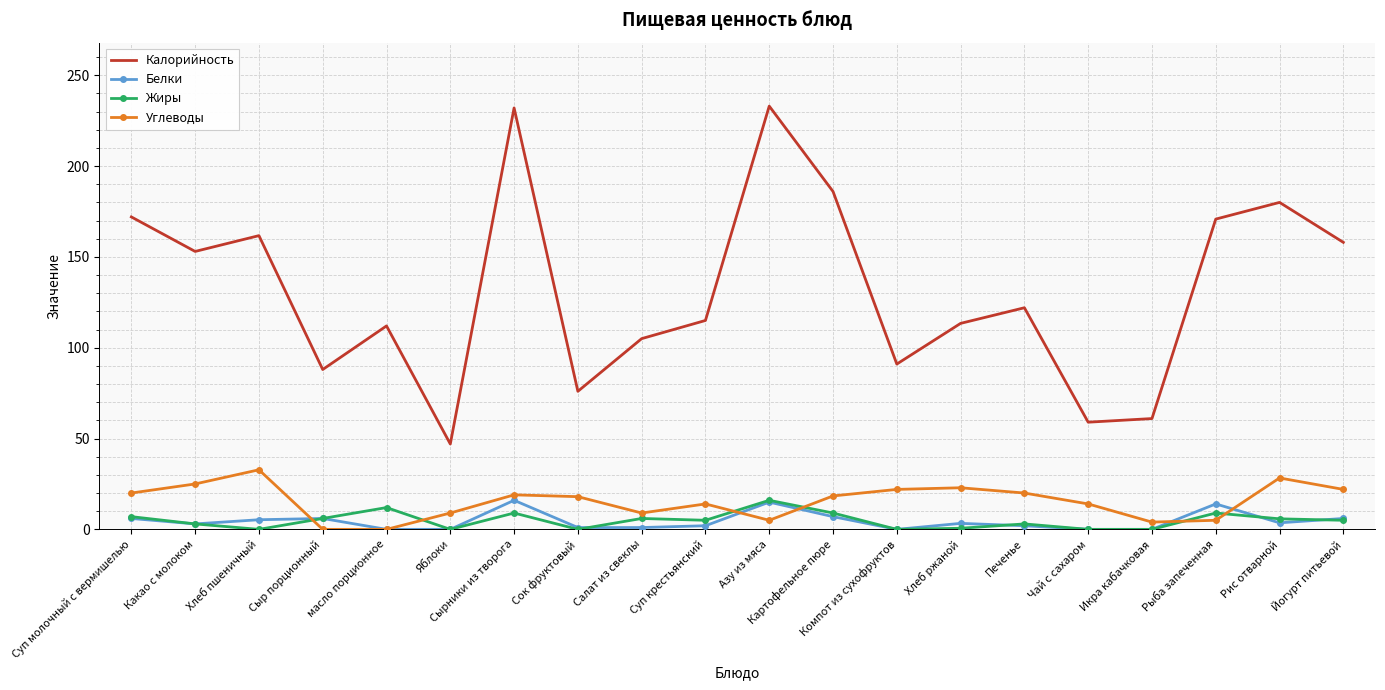

At how many categories does at least one series exceed 54?

19